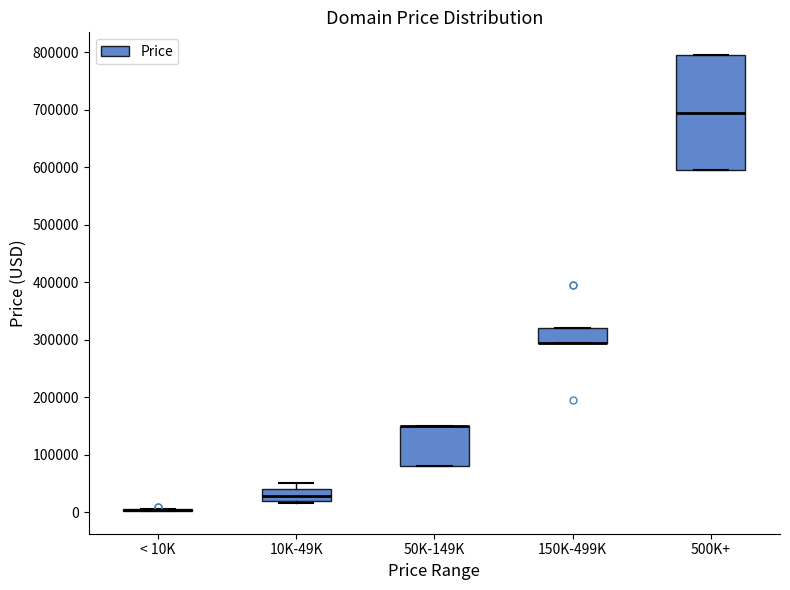

Reading left to right, transcribe this box plot: for each box, give where its median line is, the range the box spans, and where its two whiskers end, as read against the y-axis. The values are not printed on the chart, so give them approximately, as read against the axis.

< 10K: box collapsed to a line at 0, whiskers 0 to 0
10K-49K: median 30000, box 20000 to 40000, whiskers 10000 to 50000
50K-149K: median 150000 (drawn on the box's upper edge), box 80000 to 150000, whiskers 80000 to 150000
150K-499K: median 290000 (drawn on the box's lower edge), box 290000 to 320000, whiskers 290000 to 320000
500K+: median 690000, box 590000 to 790000, whiskers 590000 to 790000